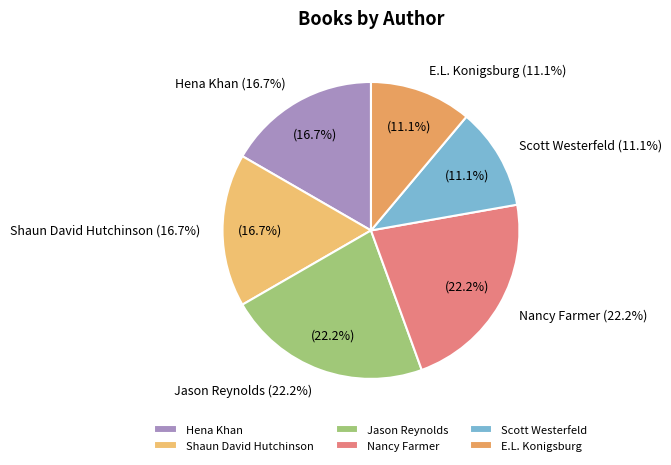

To the nearest percent, what is the average slice percentage?

17%